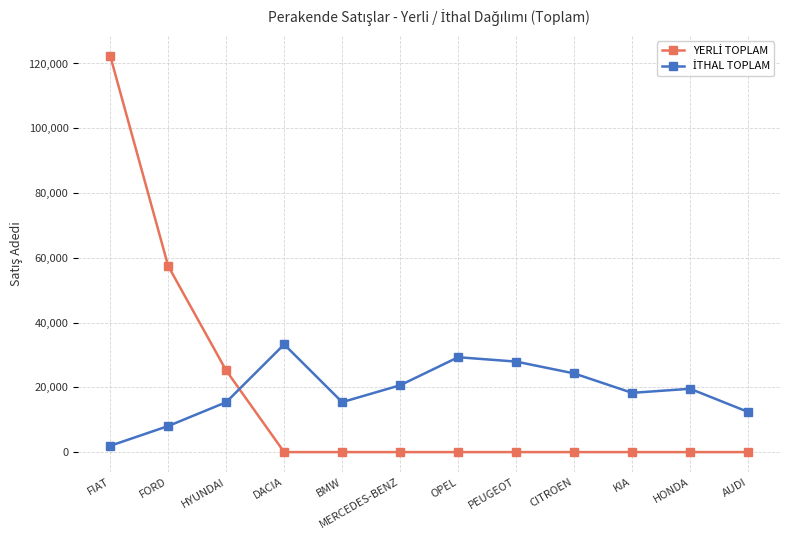

How many lines are shown in the chart?

2